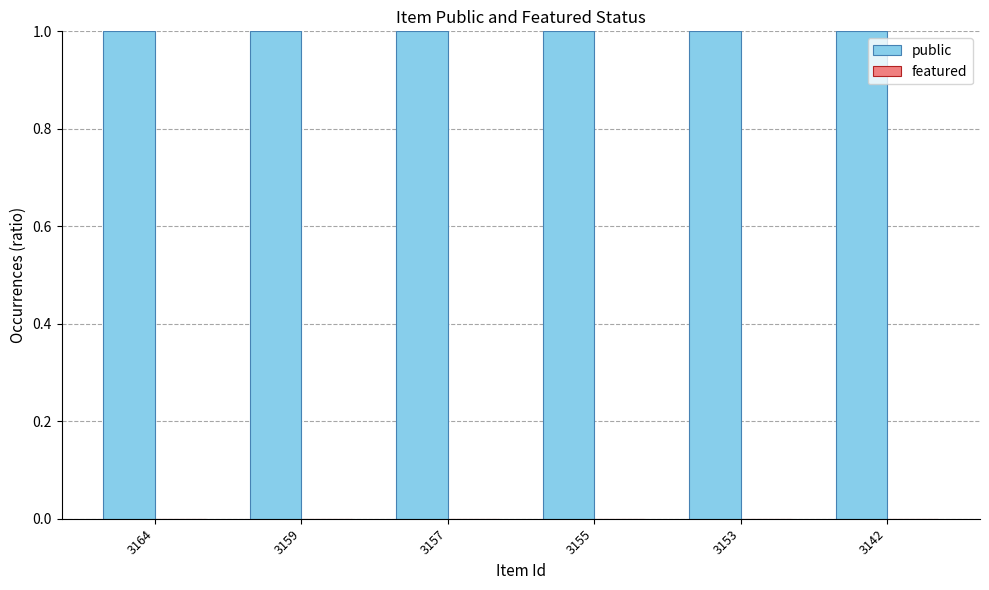

What is the sum of all public values?

6